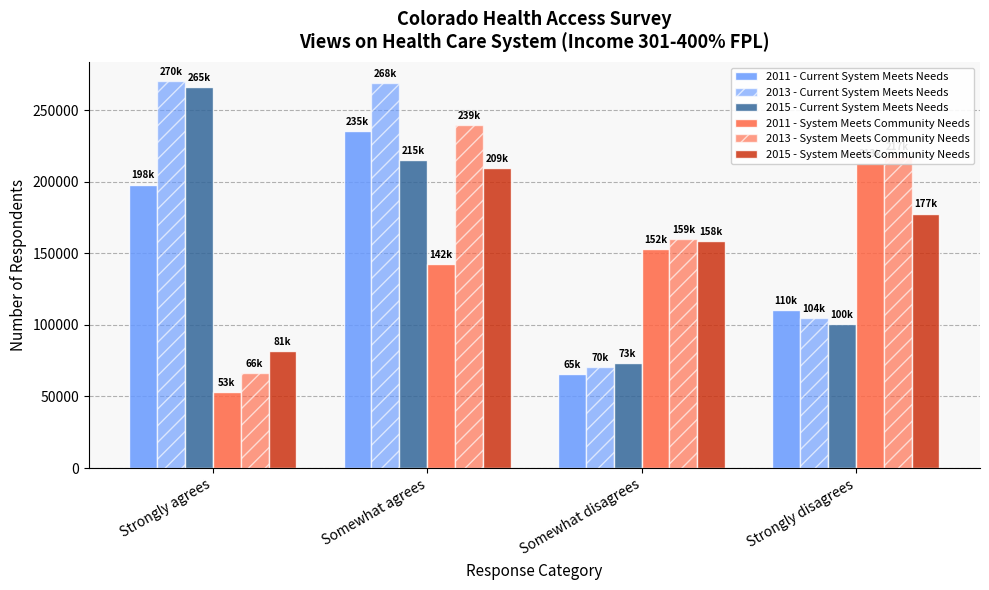

At which label does 2011 - Current System Meets Needs first exceed 198037?

Somewhat agrees